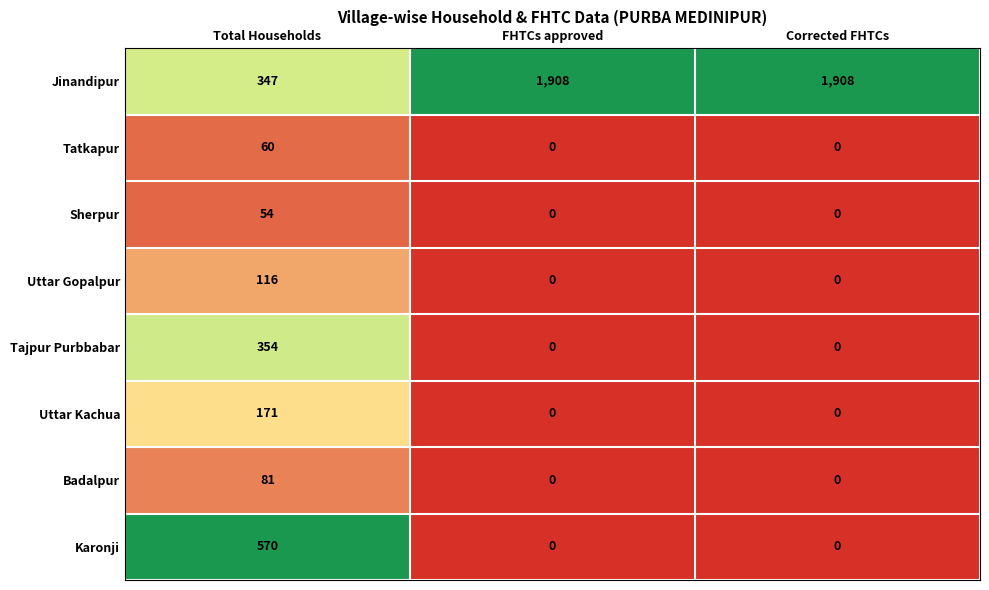

List the series in order of their peak value, highest first.

Jinandipur, Karonji, Tajpur Purbbabar, Uttar Kachua, Uttar Gopalpur, Badalpur, Tatkapur, Sherpur